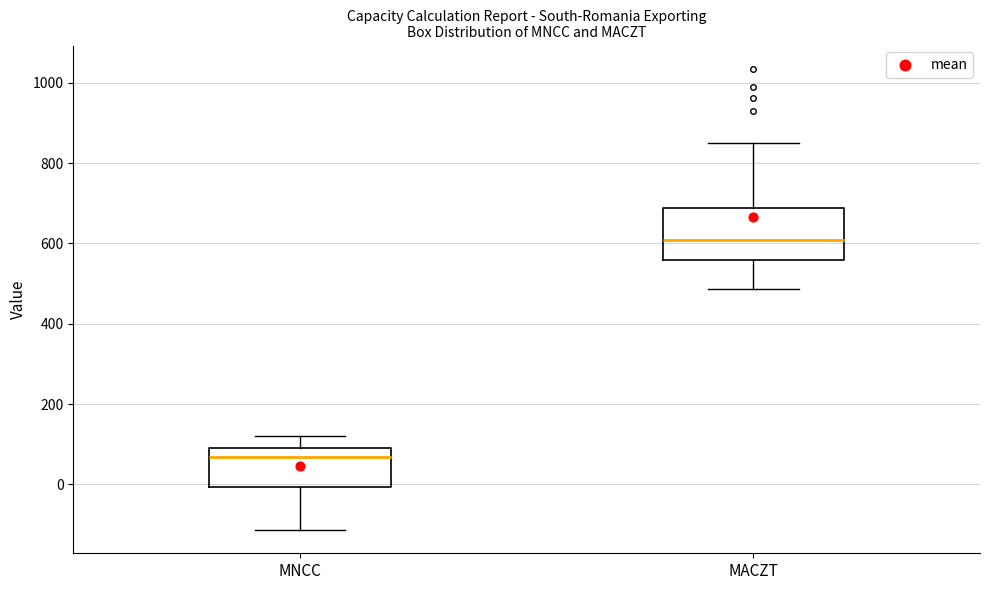

Reading left to right, transcribe this box plot: for each box, give where its median line is, the range the box spans, and where its two whiskers end, as read against the y-axis. The values are not printed on the chart, so give them approximately, as read against the axis.

MNCC: median 60, box 0 to 80, whiskers -120 to 120
MACZT: median 600, box 560 to 680, whiskers 480 to 840